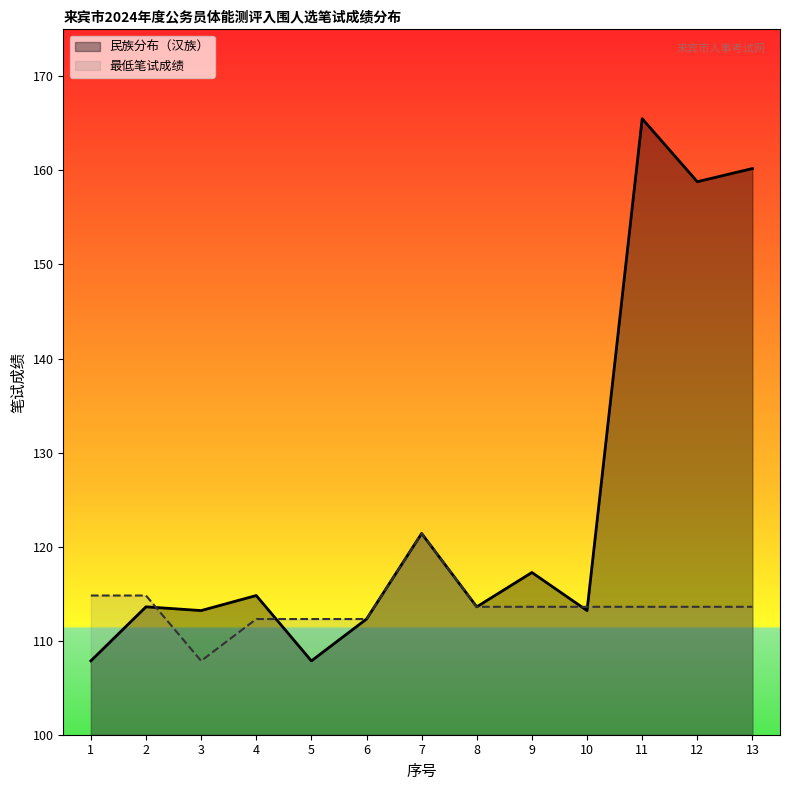

What is the spread (max minus min) of values at 4?

2.5